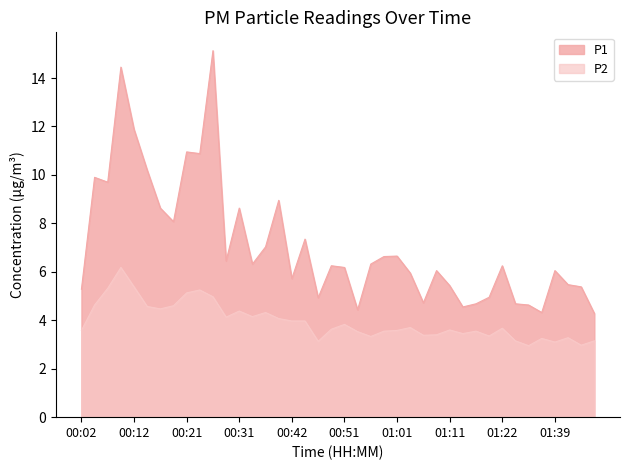

At how many categories does at least one series exceed 3?

40